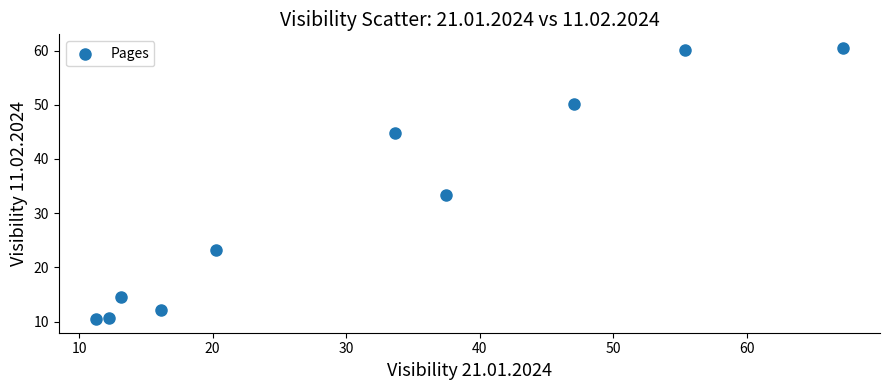

What Y value in the scatter plot is closest to 35?

33.3